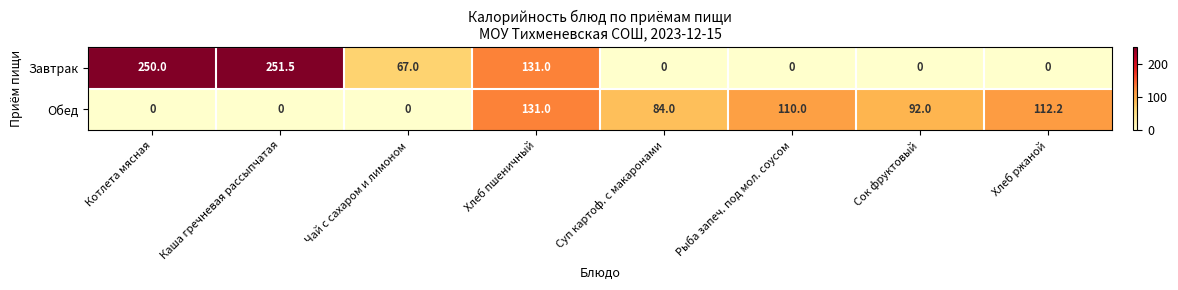

The Завтрак series shows 0.0 at Суп картоф. с макаронами. True or false?

True